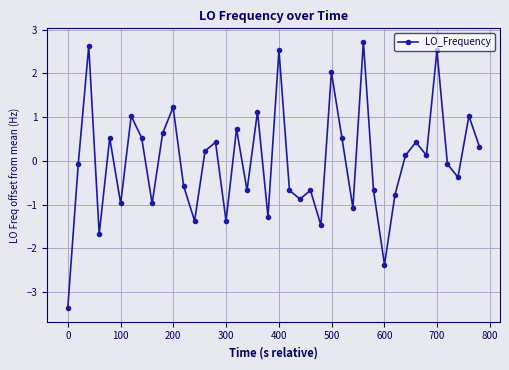

True or false: there are more than 0 points higher than both neighbors.

True